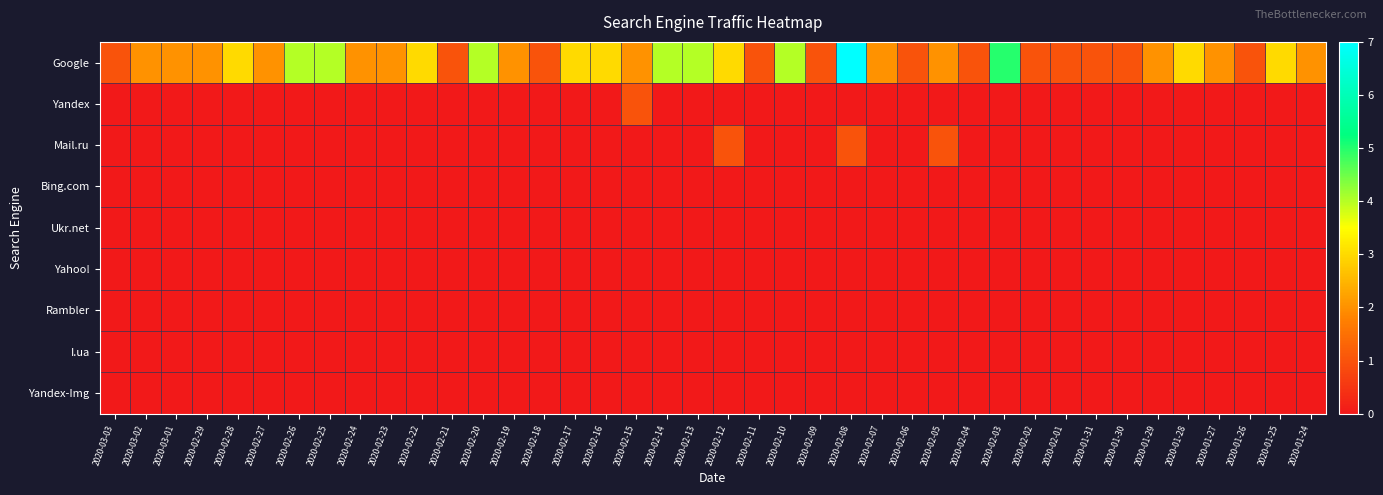

Reading left to right, transcribe all the data shown in this chart.

Google: 2020-03-03=1	2020-03-02=2	2020-03-01=2	2020-02-29=2	2020-02-28=3	2020-02-27=2	2020-02-26=4	2020-02-25=4	2020-02-24=2	2020-02-23=2	2020-02-22=3	2020-02-21=1	2020-02-20=4	2020-02-19=2	2020-02-18=1	2020-02-17=3	2020-02-16=3	2020-02-15=2	2020-02-14=4	2020-02-13=4	2020-02-12=3	2020-02-11=1	2020-02-10=4	2020-02-09=1	2020-02-08=7	2020-02-07=2	2020-02-06=1	2020-02-05=2	2020-02-04=1	2020-02-03=5	2020-02-02=1	2020-02-01=1	2020-01-31=1	2020-01-30=1	2020-01-29=2	2020-01-28=3	2020-01-27=2	2020-01-26=1	2020-01-25=3	2020-01-24=2
Yandex: 2020-03-03=0	2020-03-02=0	2020-03-01=0	2020-02-29=0	2020-02-28=0	2020-02-27=0	2020-02-26=0	2020-02-25=0	2020-02-24=0	2020-02-23=0	2020-02-22=0	2020-02-21=0	2020-02-20=0	2020-02-19=0	2020-02-18=0	2020-02-17=0	2020-02-16=0	2020-02-15=1	2020-02-14=0	2020-02-13=0	2020-02-12=0	2020-02-11=0	2020-02-10=0	2020-02-09=0	2020-02-08=0	2020-02-07=0	2020-02-06=0	2020-02-05=0	2020-02-04=0	2020-02-03=0	2020-02-02=0	2020-02-01=0	2020-01-31=0	2020-01-30=0	2020-01-29=0	2020-01-28=0	2020-01-27=0	2020-01-26=0	2020-01-25=0	2020-01-24=0
Mail.ru: 2020-03-03=0	2020-03-02=0	2020-03-01=0	2020-02-29=0	2020-02-28=0	2020-02-27=0	2020-02-26=0	2020-02-25=0	2020-02-24=0	2020-02-23=0	2020-02-22=0	2020-02-21=0	2020-02-20=0	2020-02-19=0	2020-02-18=0	2020-02-17=0	2020-02-16=0	2020-02-15=0	2020-02-14=0	2020-02-13=0	2020-02-12=1	2020-02-11=0	2020-02-10=0	2020-02-09=0	2020-02-08=1	2020-02-07=0	2020-02-06=0	2020-02-05=1	2020-02-04=0	2020-02-03=0	2020-02-02=0	2020-02-01=0	2020-01-31=0	2020-01-30=0	2020-01-29=0	2020-01-28=0	2020-01-27=0	2020-01-26=0	2020-01-25=0	2020-01-24=0
Bing.com: 2020-03-03=0	2020-03-02=0	2020-03-01=0	2020-02-29=0	2020-02-28=0	2020-02-27=0	2020-02-26=0	2020-02-25=0	2020-02-24=0	2020-02-23=0	2020-02-22=0	2020-02-21=0	2020-02-20=0	2020-02-19=0	2020-02-18=0	2020-02-17=0	2020-02-16=0	2020-02-15=0	2020-02-14=0	2020-02-13=0	2020-02-12=0	2020-02-11=0	2020-02-10=0	2020-02-09=0	2020-02-08=0	2020-02-07=0	2020-02-06=0	2020-02-05=0	2020-02-04=0	2020-02-03=0	2020-02-02=0	2020-02-01=0	2020-01-31=0	2020-01-30=0	2020-01-29=0	2020-01-28=0	2020-01-27=0	2020-01-26=0	2020-01-25=0	2020-01-24=0
Ukr.net: 2020-03-03=0	2020-03-02=0	2020-03-01=0	2020-02-29=0	2020-02-28=0	2020-02-27=0	2020-02-26=0	2020-02-25=0	2020-02-24=0	2020-02-23=0	2020-02-22=0	2020-02-21=0	2020-02-20=0	2020-02-19=0	2020-02-18=0	2020-02-17=0	2020-02-16=0	2020-02-15=0	2020-02-14=0	2020-02-13=0	2020-02-12=0	2020-02-11=0	2020-02-10=0	2020-02-09=0	2020-02-08=0	2020-02-07=0	2020-02-06=0	2020-02-05=0	2020-02-04=0	2020-02-03=0	2020-02-02=0	2020-02-01=0	2020-01-31=0	2020-01-30=0	2020-01-29=0	2020-01-28=0	2020-01-27=0	2020-01-26=0	2020-01-25=0	2020-01-24=0
Yahoo!: 2020-03-03=0	2020-03-02=0	2020-03-01=0	2020-02-29=0	2020-02-28=0	2020-02-27=0	2020-02-26=0	2020-02-25=0	2020-02-24=0	2020-02-23=0	2020-02-22=0	2020-02-21=0	2020-02-20=0	2020-02-19=0	2020-02-18=0	2020-02-17=0	2020-02-16=0	2020-02-15=0	2020-02-14=0	2020-02-13=0	2020-02-12=0	2020-02-11=0	2020-02-10=0	2020-02-09=0	2020-02-08=0	2020-02-07=0	2020-02-06=0	2020-02-05=0	2020-02-04=0	2020-02-03=0	2020-02-02=0	2020-02-01=0	2020-01-31=0	2020-01-30=0	2020-01-29=0	2020-01-28=0	2020-01-27=0	2020-01-26=0	2020-01-25=0	2020-01-24=0
Rambler: 2020-03-03=0	2020-03-02=0	2020-03-01=0	2020-02-29=0	2020-02-28=0	2020-02-27=0	2020-02-26=0	2020-02-25=0	2020-02-24=0	2020-02-23=0	2020-02-22=0	2020-02-21=0	2020-02-20=0	2020-02-19=0	2020-02-18=0	2020-02-17=0	2020-02-16=0	2020-02-15=0	2020-02-14=0	2020-02-13=0	2020-02-12=0	2020-02-11=0	2020-02-10=0	2020-02-09=0	2020-02-08=0	2020-02-07=0	2020-02-06=0	2020-02-05=0	2020-02-04=0	2020-02-03=0	2020-02-02=0	2020-02-01=0	2020-01-31=0	2020-01-30=0	2020-01-29=0	2020-01-28=0	2020-01-27=0	2020-01-26=0	2020-01-25=0	2020-01-24=0
I.ua: 2020-03-03=0	2020-03-02=0	2020-03-01=0	2020-02-29=0	2020-02-28=0	2020-02-27=0	2020-02-26=0	2020-02-25=0	2020-02-24=0	2020-02-23=0	2020-02-22=0	2020-02-21=0	2020-02-20=0	2020-02-19=0	2020-02-18=0	2020-02-17=0	2020-02-16=0	2020-02-15=0	2020-02-14=0	2020-02-13=0	2020-02-12=0	2020-02-11=0	2020-02-10=0	2020-02-09=0	2020-02-08=0	2020-02-07=0	2020-02-06=0	2020-02-05=0	2020-02-04=0	2020-02-03=0	2020-02-02=0	2020-02-01=0	2020-01-31=0	2020-01-30=0	2020-01-29=0	2020-01-28=0	2020-01-27=0	2020-01-26=0	2020-01-25=0	2020-01-24=0
Yandex-Img: 2020-03-03=0	2020-03-02=0	2020-03-01=0	2020-02-29=0	2020-02-28=0	2020-02-27=0	2020-02-26=0	2020-02-25=0	2020-02-24=0	2020-02-23=0	2020-02-22=0	2020-02-21=0	2020-02-20=0	2020-02-19=0	2020-02-18=0	2020-02-17=0	2020-02-16=0	2020-02-15=0	2020-02-14=0	2020-02-13=0	2020-02-12=0	2020-02-11=0	2020-02-10=0	2020-02-09=0	2020-02-08=0	2020-02-07=0	2020-02-06=0	2020-02-05=0	2020-02-04=0	2020-02-03=0	2020-02-02=0	2020-02-01=0	2020-01-31=0	2020-01-30=0	2020-01-29=0	2020-01-28=0	2020-01-27=0	2020-01-26=0	2020-01-25=0	2020-01-24=0